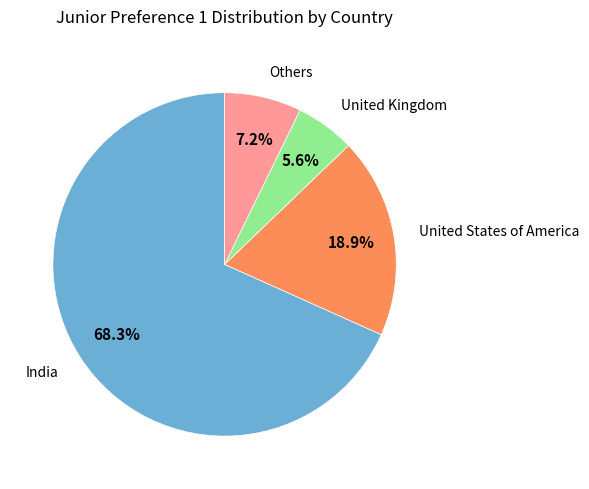

Does any single category account for the majority?

Yes